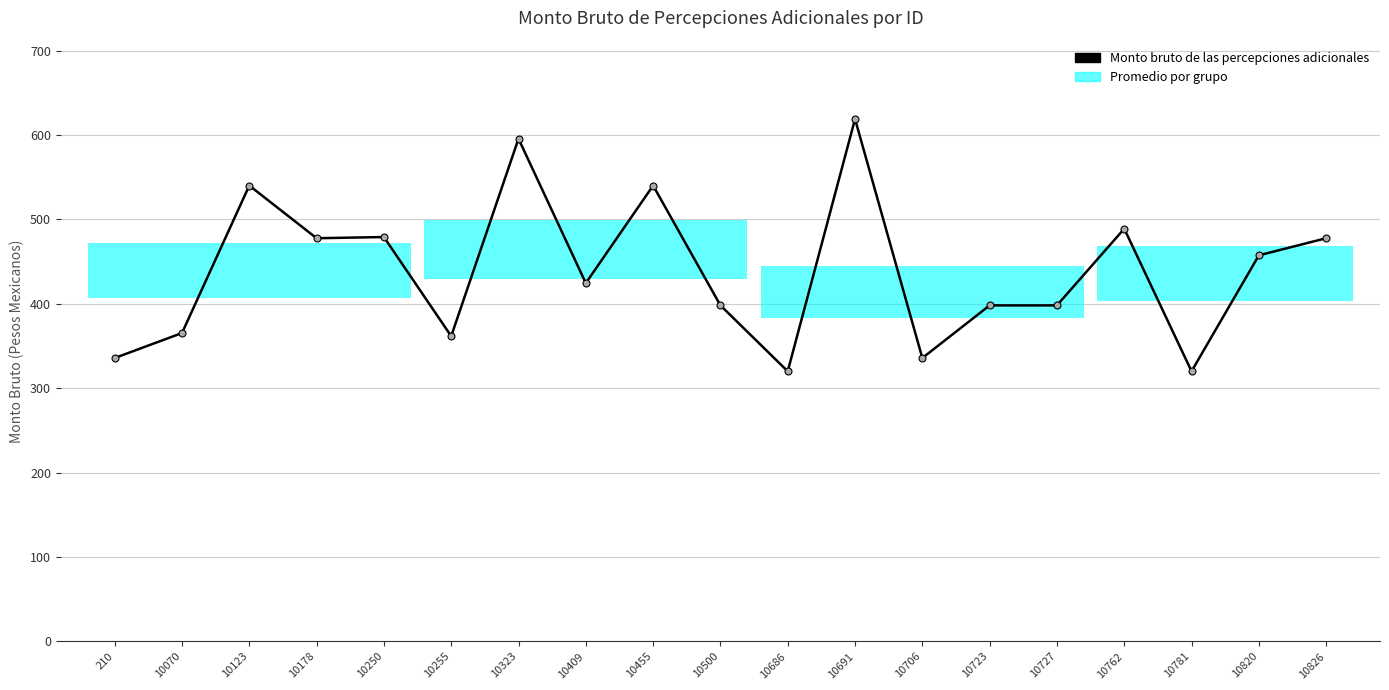

What is the change in value from 10250 to 10500?

-81.0